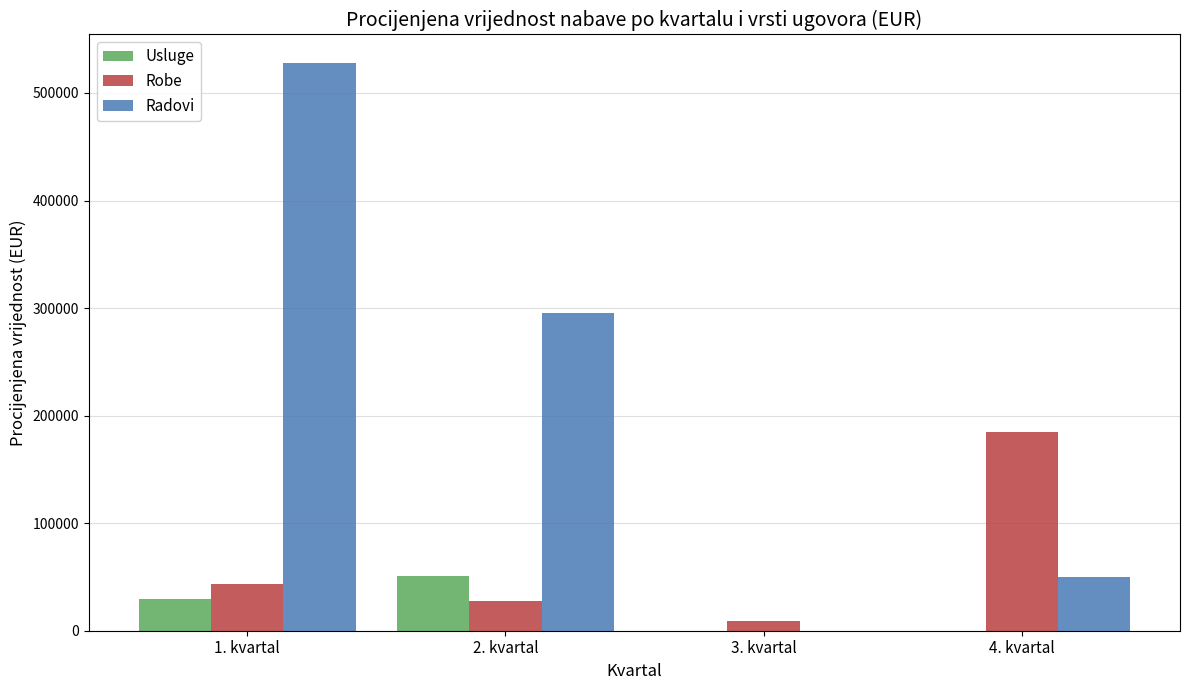

What is the sum of all Usluge values?

80582.0